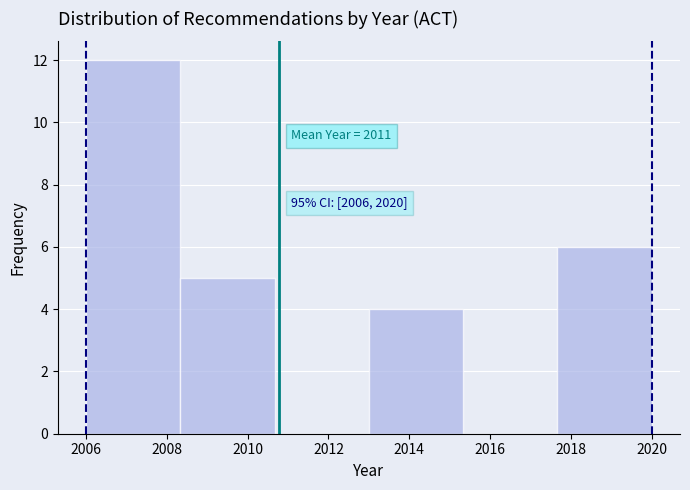

Which range on the x-axis has the tallest bar?

2006.0 to 2008.4